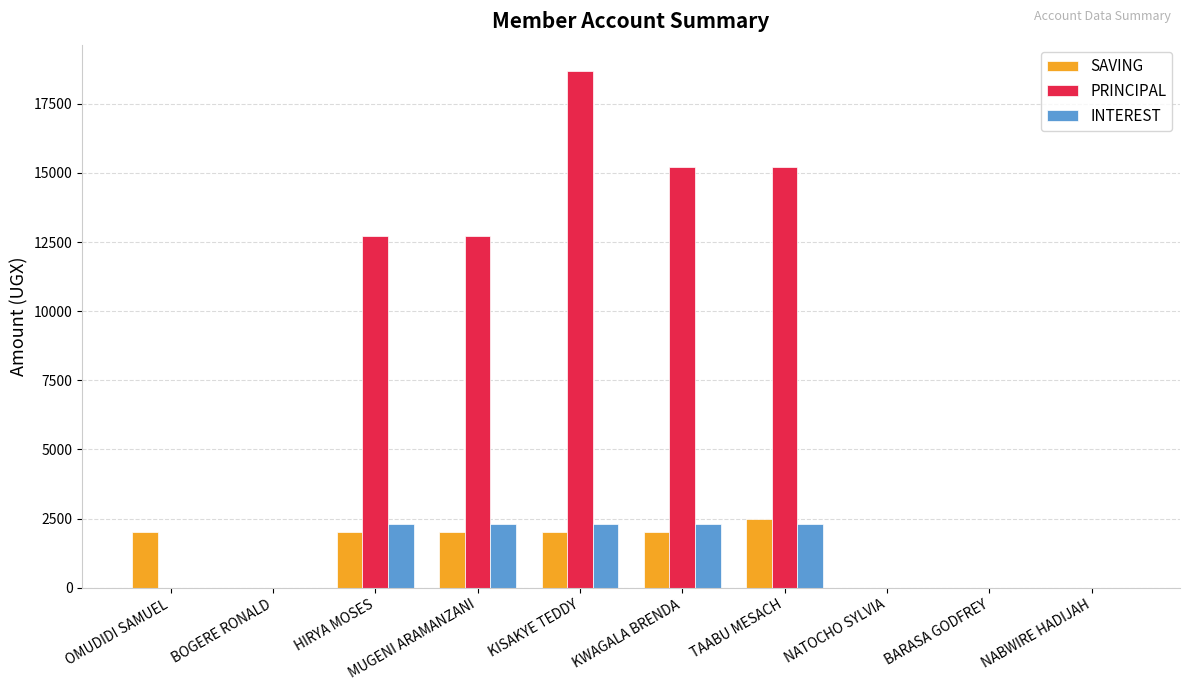

Count the number of categories in the chart.

10